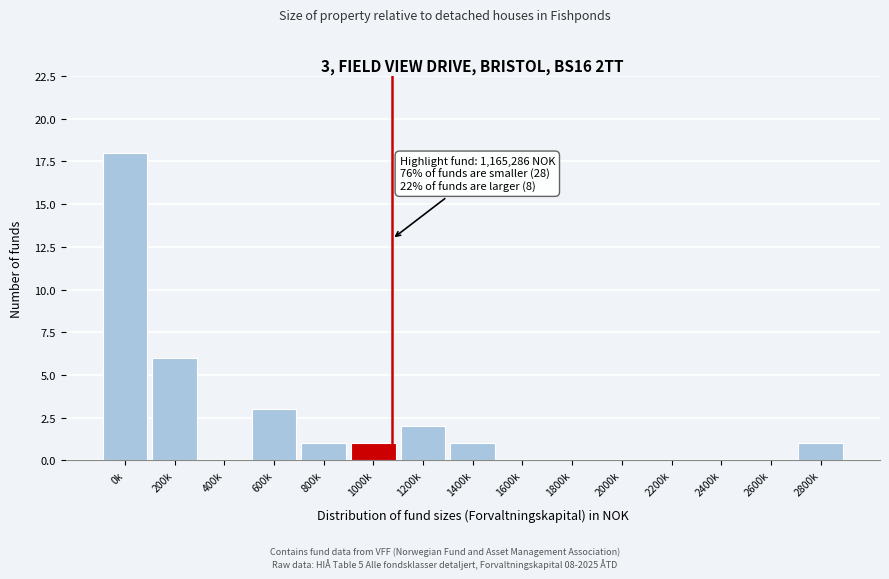

Reading left to right, list all the values displayed in this chart.

0k=18	200k=6	400k=0	600k=3	800k=1	1000k=1	1200k=2	1400k=1	1600k=0	1800k=0	2000k=0	2200k=0	2400k=0	2600k=0	2800k=1